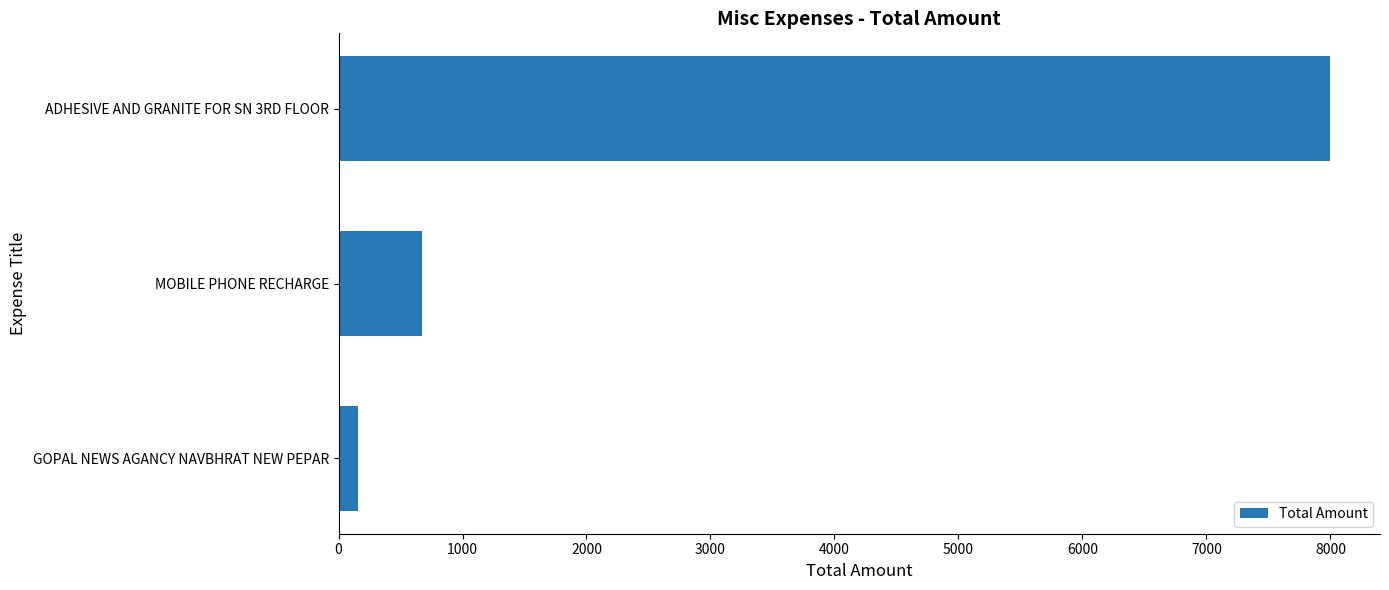

Reading bottom to top, what are all the values shown in this chart?

160	670	8000